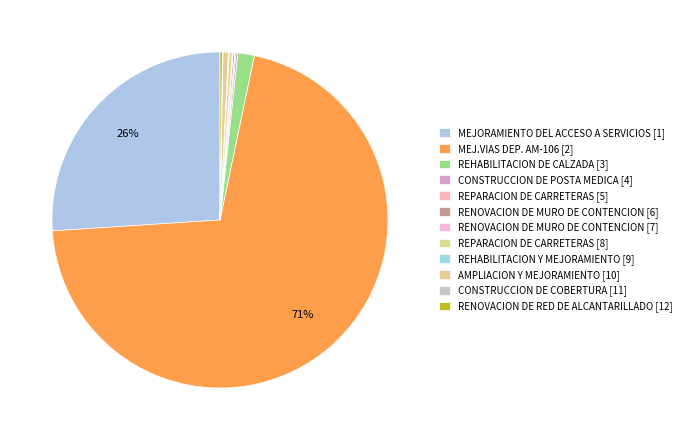

Is it true that RENOVACION DE MURO DE CONTENCION [7] is 0% of the pie?

True